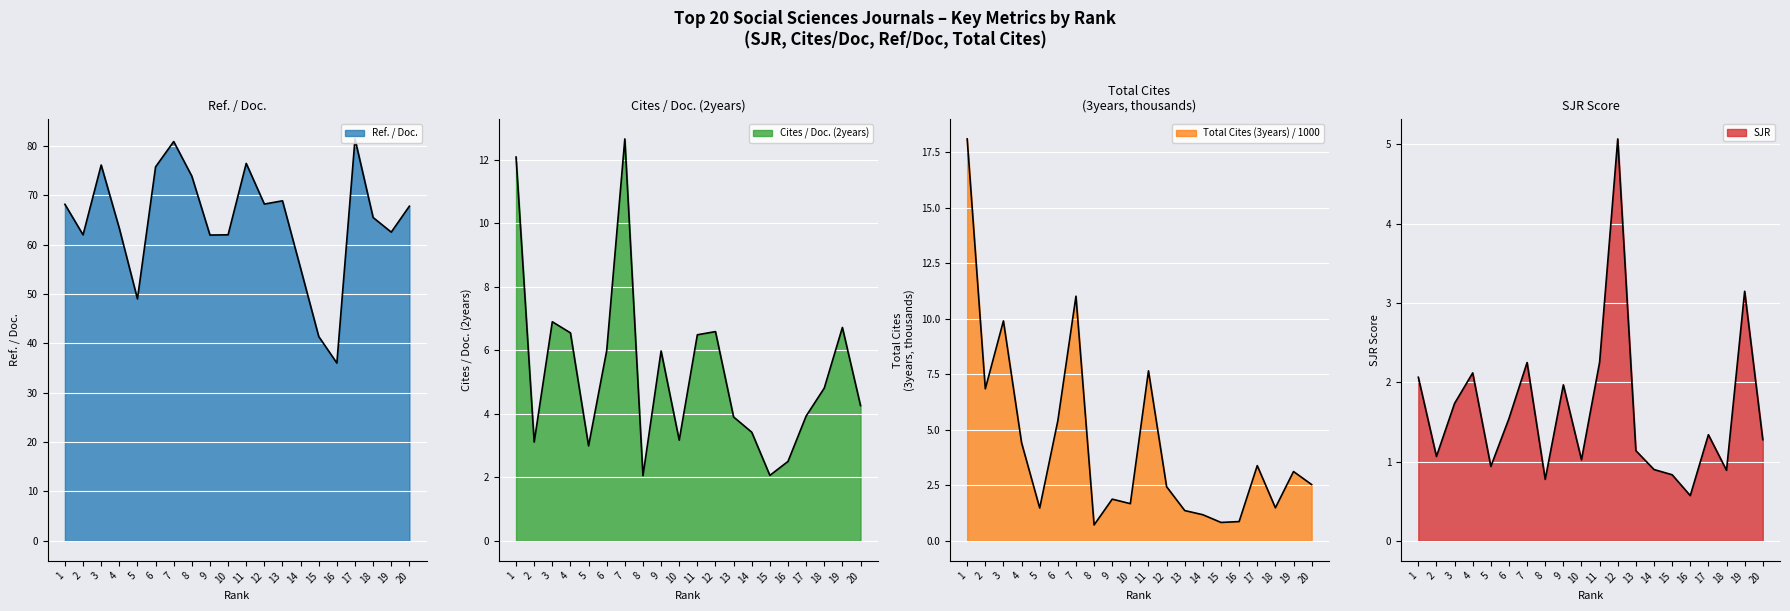

True or false: Cites / Doc. (2years) and Ref. / Doc. intersect in this chart.

False